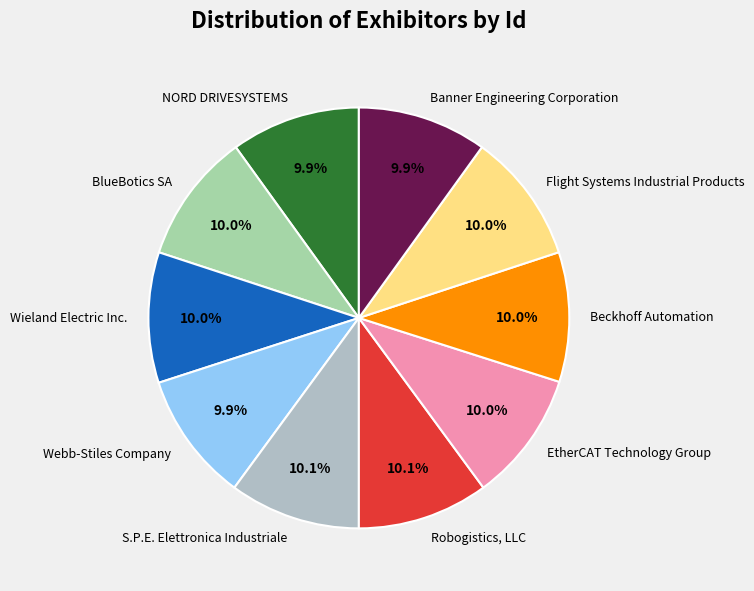

How many segments does this pie chart have?

10